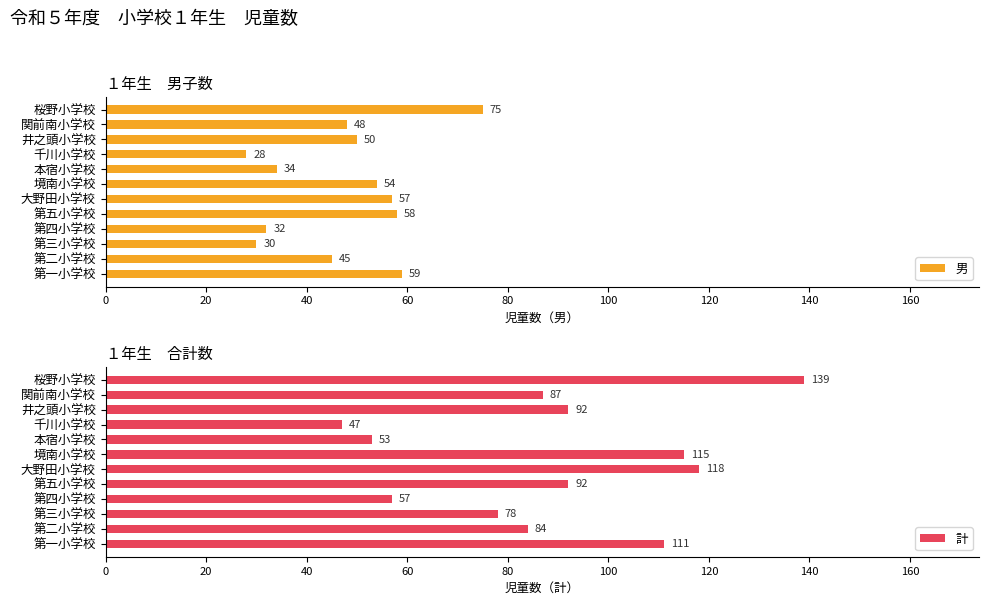

What is the average value of the 男 series?

48